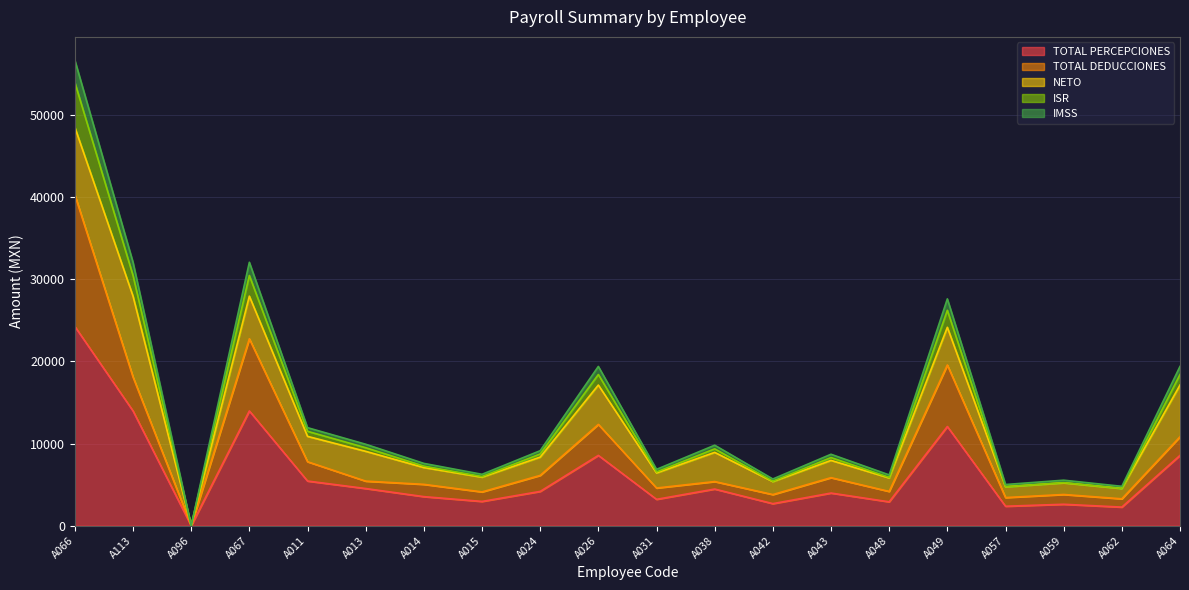

What is the maximum value for TOTAL PERCEPCIONES?

24241.0